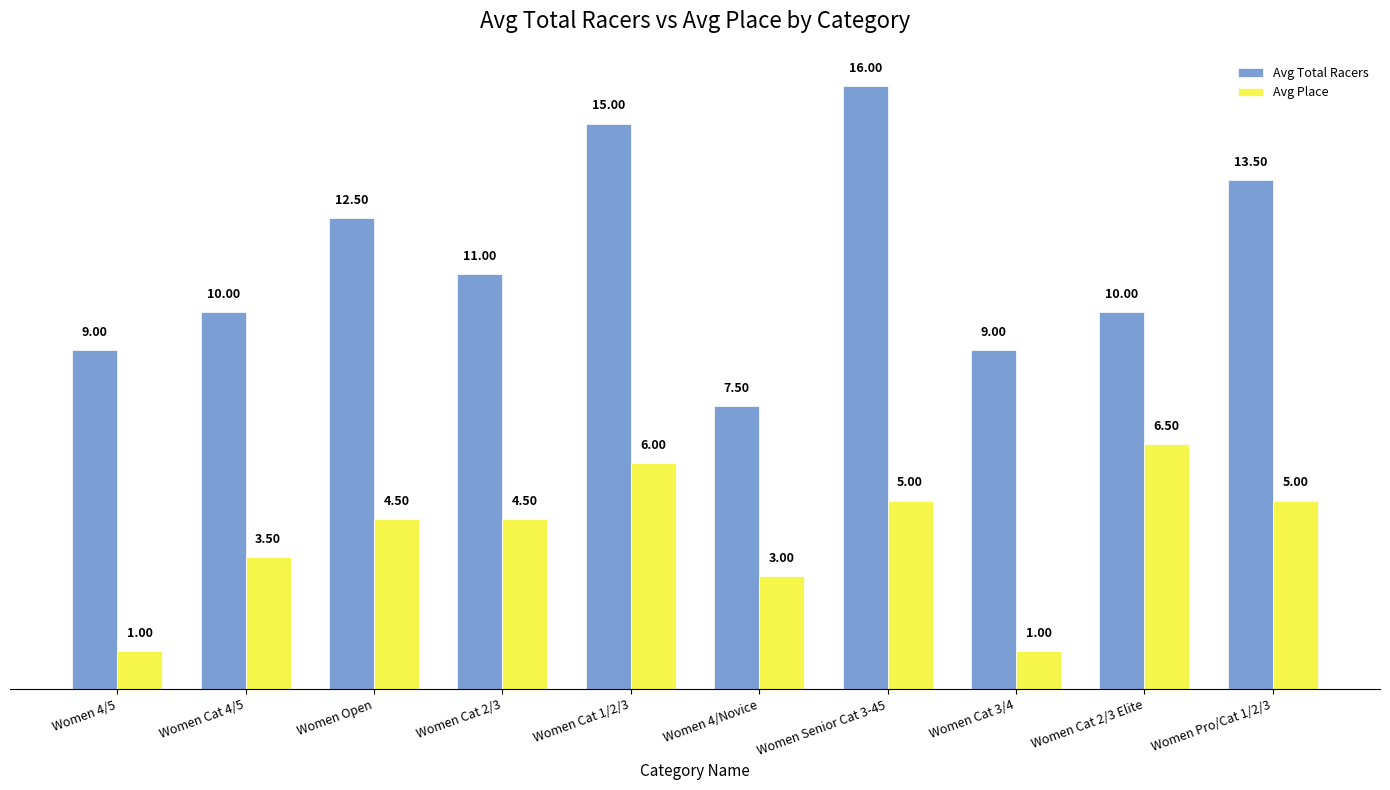

What is the label of the 2nd bar from the right?

Women Cat 2/3 Elite